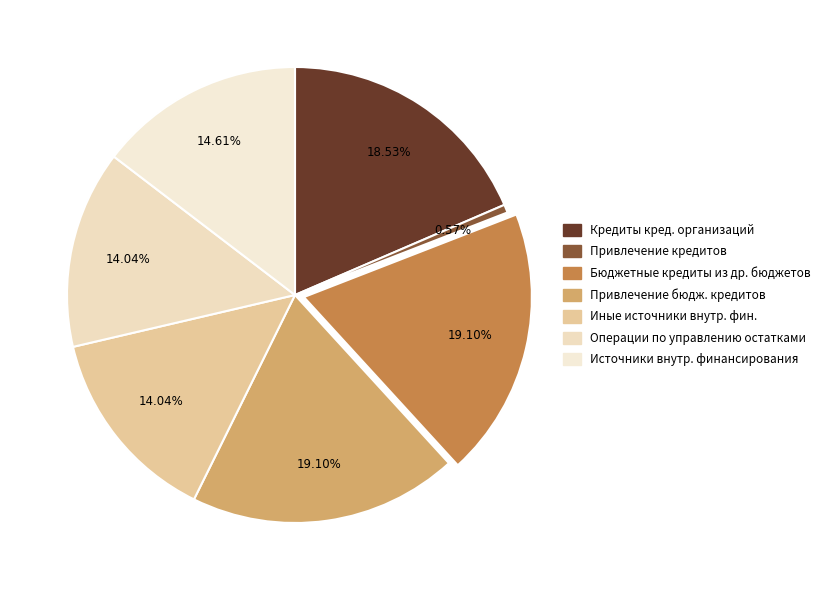

Which category has the biggest portion of the pie?

Бюджетные кредиты из других бюджетов